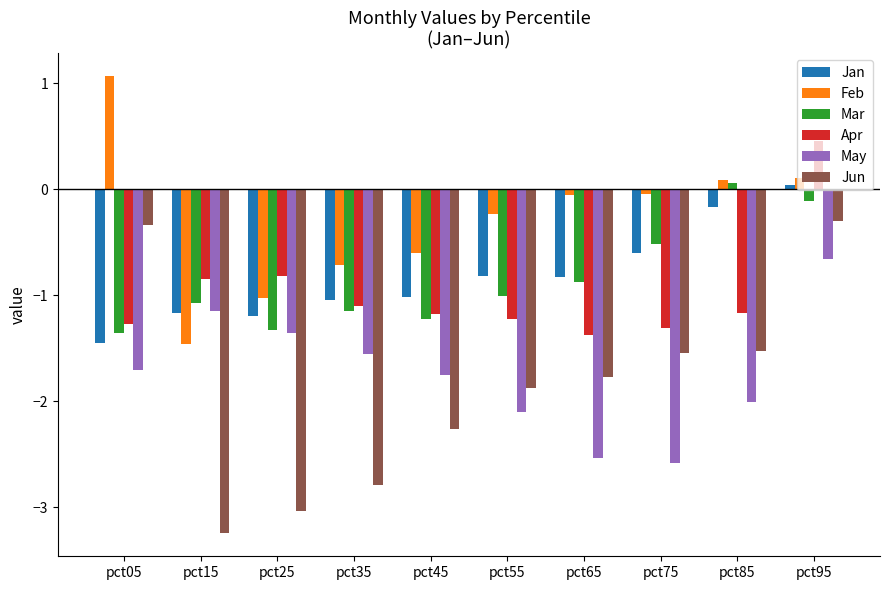

How many positive values does the Jan series have?

1